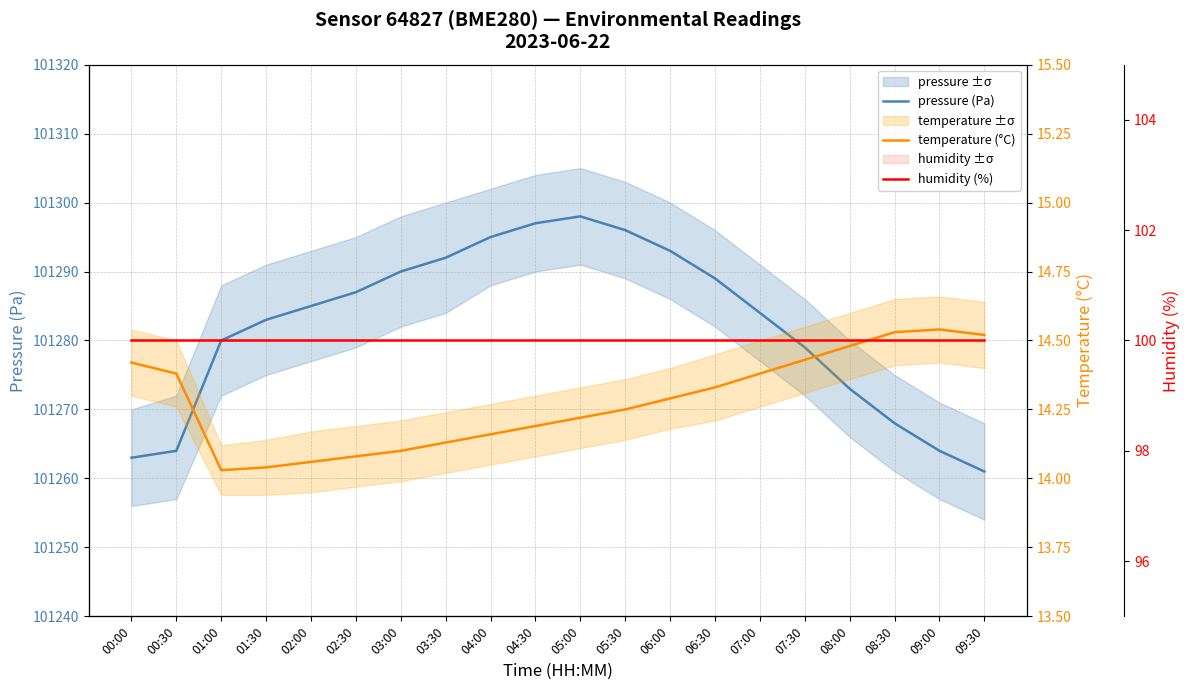

True or false: humidity (%) has a value of 100.0 at 03:00.

True